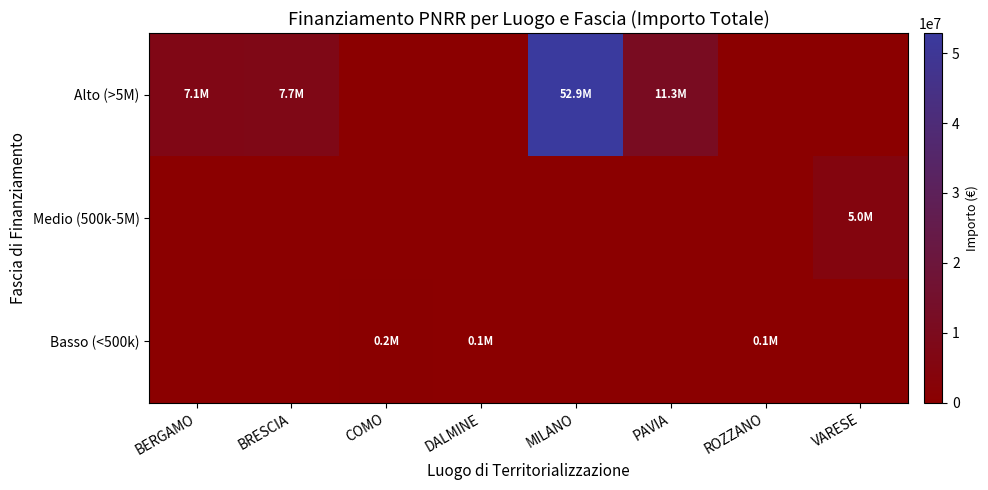

Which has a higher value, COMO or ROZZANO?

COMO